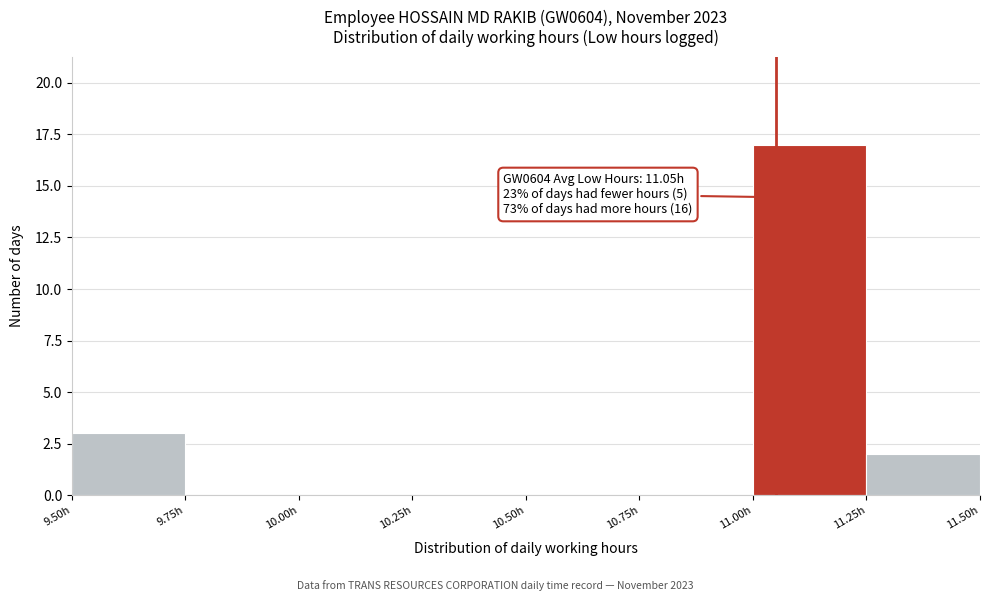

Which range on the x-axis has the tallest bar?

11.00 to 11.25